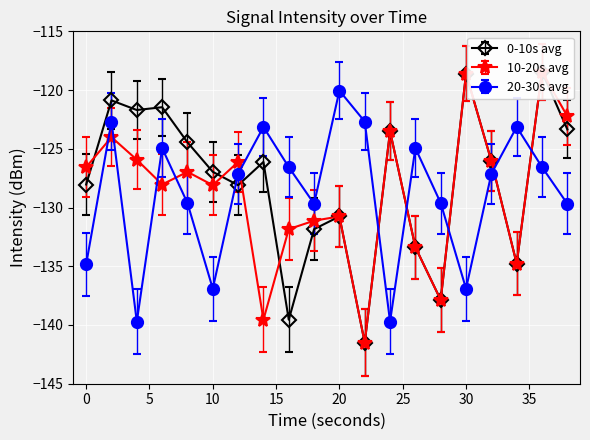

Between 18 and 34, which is larger?

18